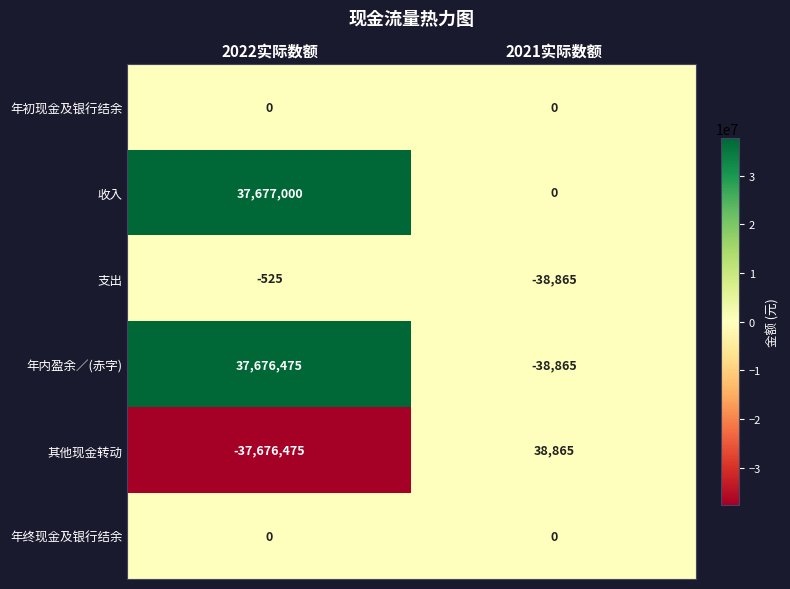

True or false: 年内盈余／(赤字) has a value of -38865 at 2021实际数额.

True